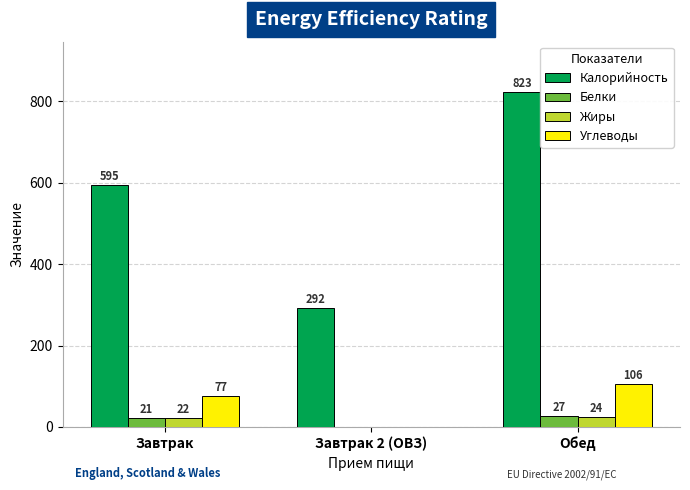

What is the spread (max minus min) of values at Завтрак 2 (ОВЗ)?

292.0